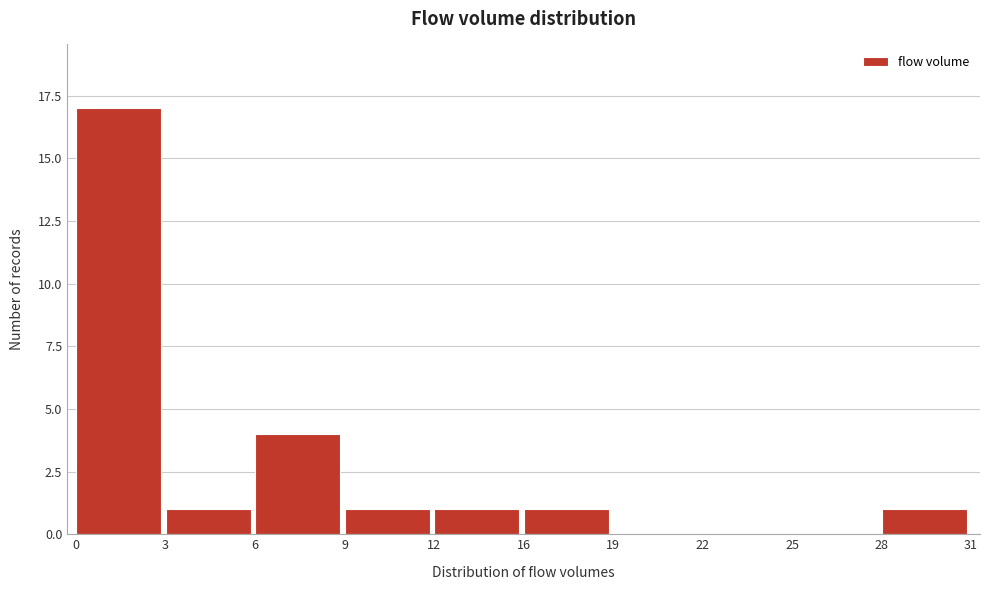

Reading right to left, list all the values displayed in this chart.

28=1	25=0	22=0	19=0	16=1	12=1	9=1	6=4	3=1	0=17